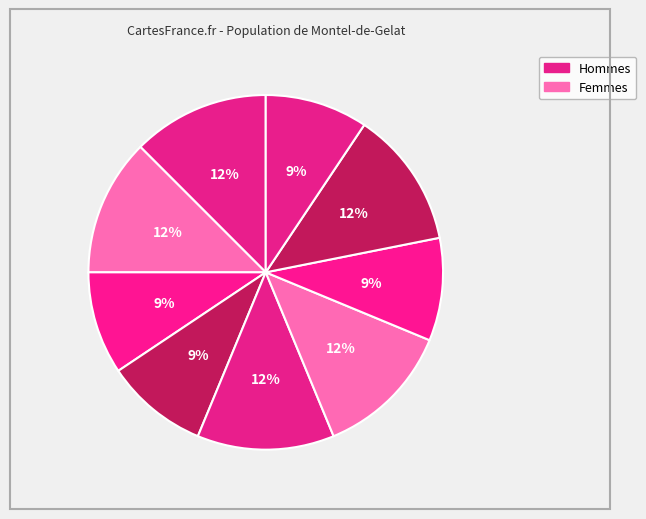

Count the number of slices in the pie.

9